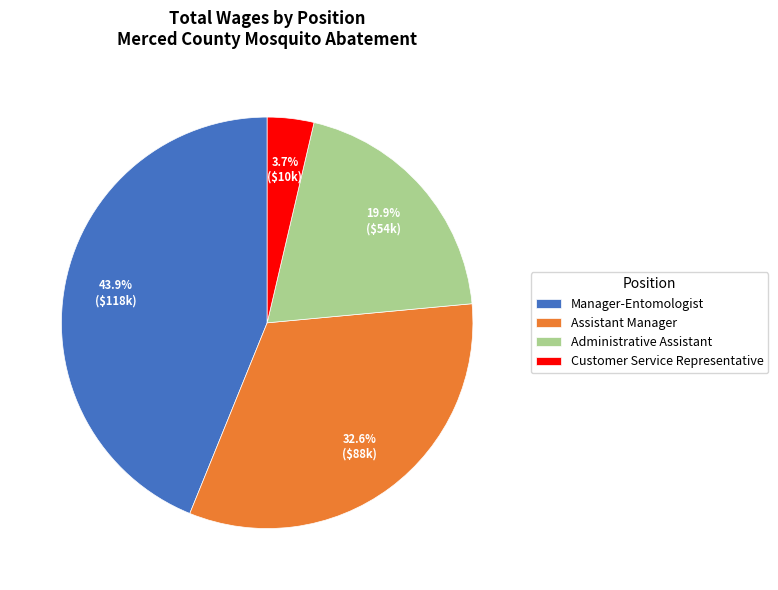

The Administrative Assistant slice represents 11% of the pie. True or false?

False